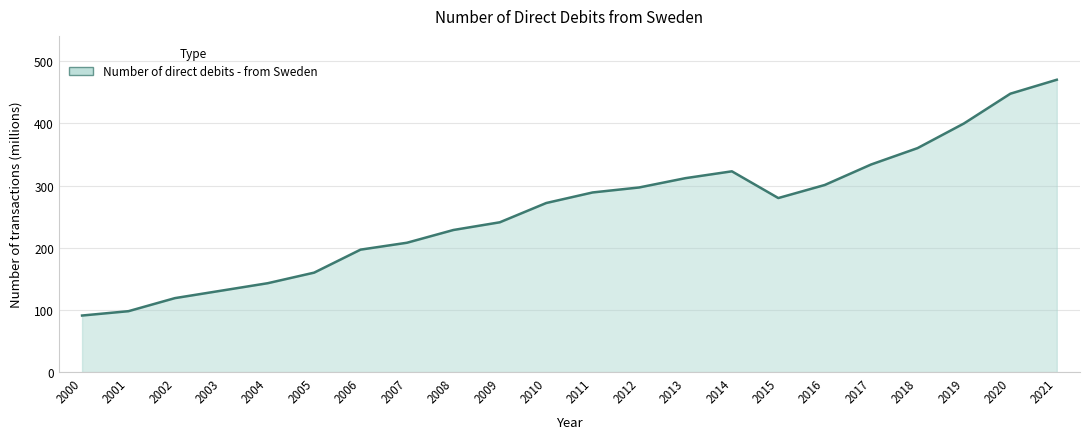

What is the change in value from 2002 to 2006?

+78.0